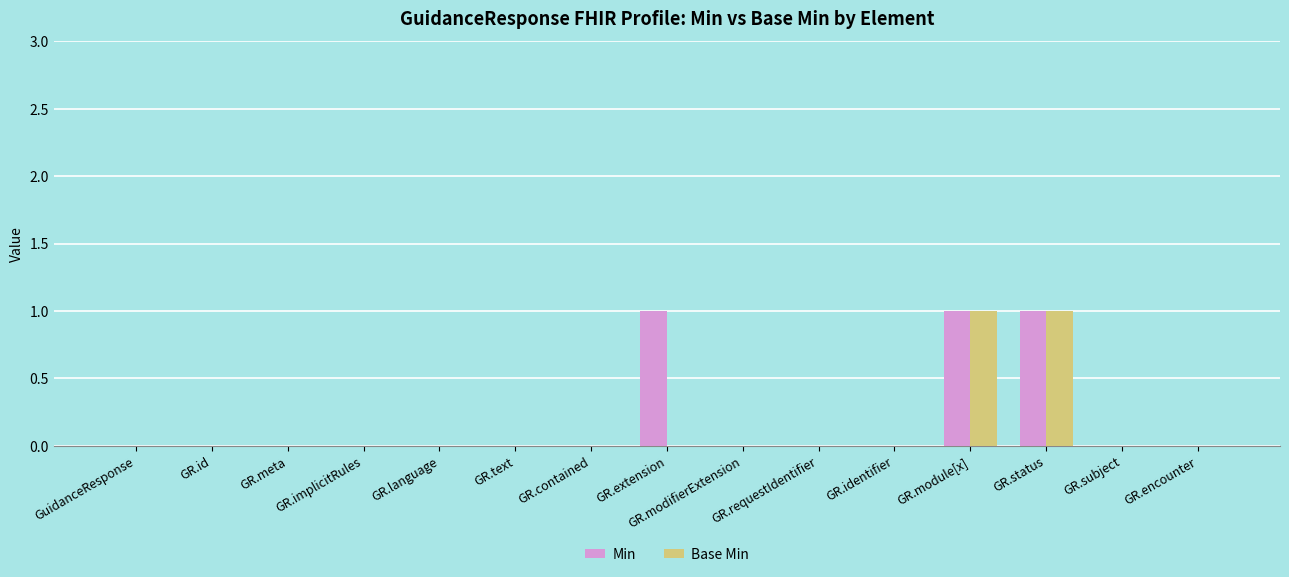

Read the Min value at GR.module[x].

1